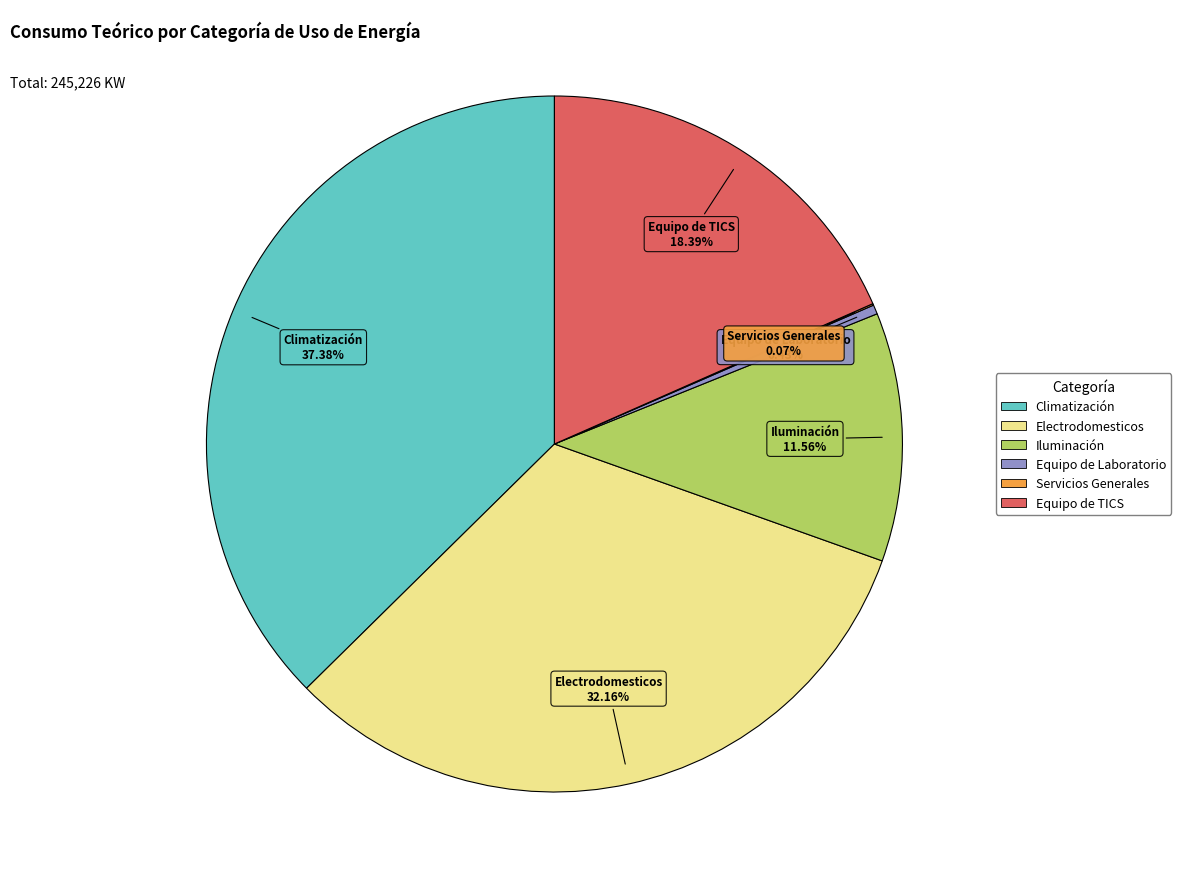

Is Equipo de TICS the majority of the pie?

No